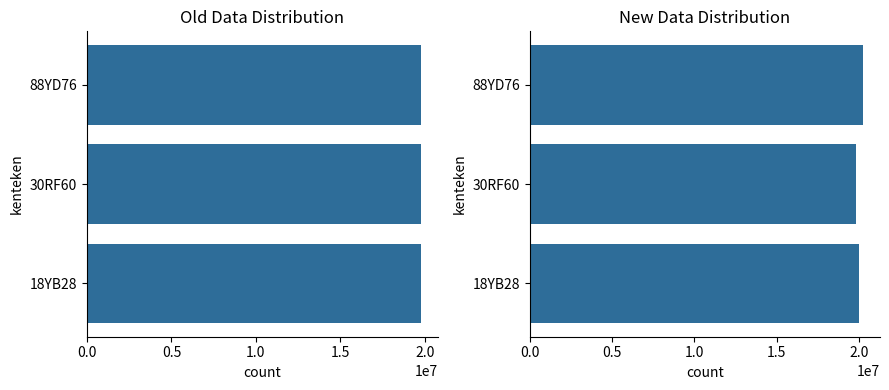

What is the greatest value displayed?

20240409